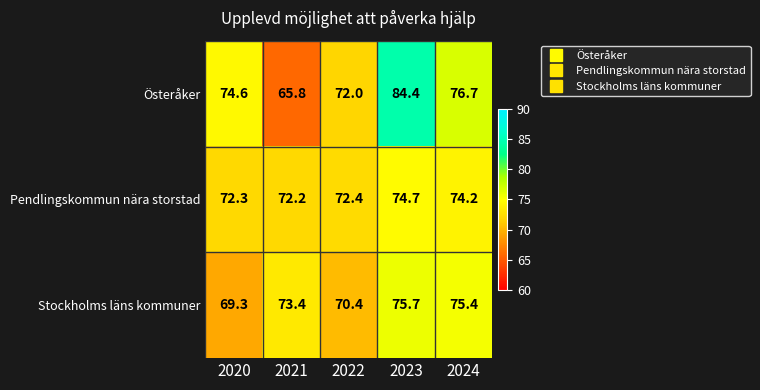

Reading right to left, extract all data points from this chart.

Österåker: 2024=76.7	2023=84.4	2022=72.0	2021=65.8	2020=74.6
Pendlingskommun nära storstad: 2024=74.2	2023=74.7	2022=72.4	2021=72.2	2020=72.3
Stockholms läns kommuner: 2024=75.4	2023=75.7	2022=70.4	2021=73.4	2020=69.3